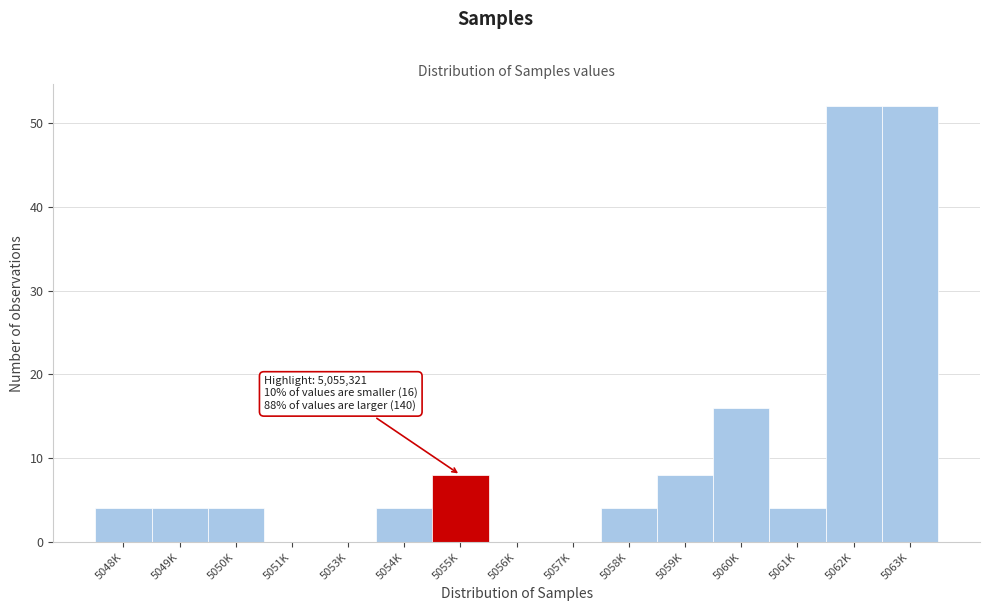

Reading left to right, extract all data points from this chart.

5048K=4	5049K=4	5050K=4	5051K=0	5053K=0	5054K=4	5055K=8	5056K=0	5057K=0	5058K=4	5059K=8	5060K=16	5061K=4	5062K=52	5063K=52